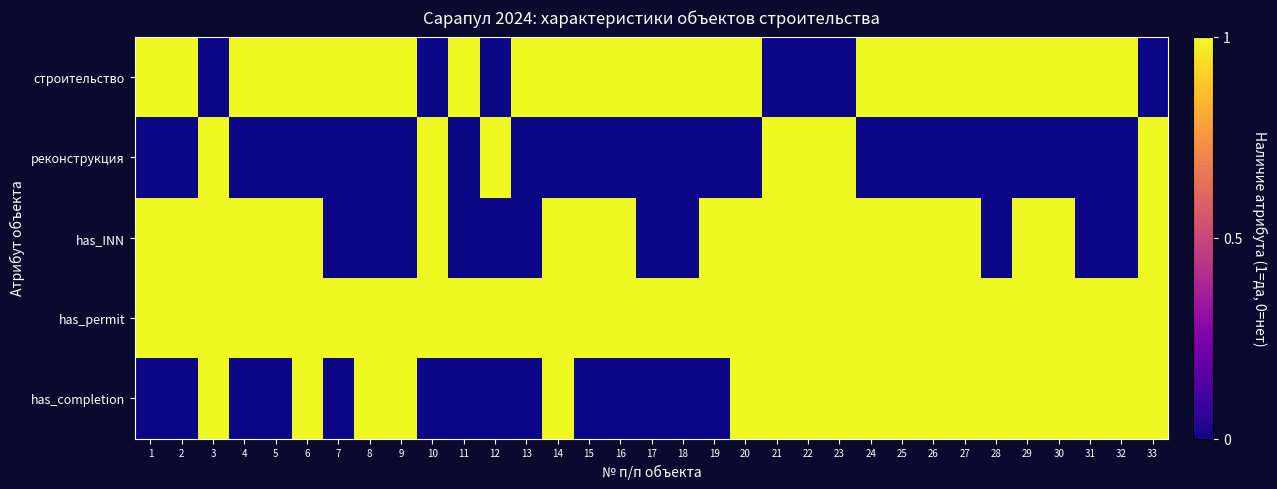

Reading left to right, what are all the values shown in this chart?

строительство: 1=1	2=1	3=0	4=1	5=1	6=1	7=1	8=1	9=1	10=0	11=1	12=0	13=1	14=1	15=1	16=1	17=1	18=1	19=1	20=1	21=0	22=0	23=0	24=1	25=1	26=1	27=1	28=1	29=1	30=1	31=1	32=1	33=0
реконструкция: 1=0	2=0	3=1	4=0	5=0	6=0	7=0	8=0	9=0	10=1	11=0	12=1	13=0	14=0	15=0	16=0	17=0	18=0	19=0	20=0	21=1	22=1	23=1	24=0	25=0	26=0	27=0	28=0	29=0	30=0	31=0	32=0	33=1
has_INN: 1=1	2=1	3=1	4=1	5=1	6=1	7=0	8=0	9=0	10=1	11=0	12=0	13=0	14=1	15=1	16=1	17=0	18=0	19=1	20=1	21=1	22=1	23=1	24=1	25=1	26=1	27=1	28=0	29=1	30=1	31=0	32=0	33=1
has_permit: 1=1	2=1	3=1	4=1	5=1	6=1	7=1	8=1	9=1	10=1	11=1	12=1	13=1	14=1	15=1	16=1	17=1	18=1	19=1	20=1	21=1	22=1	23=1	24=1	25=1	26=1	27=1	28=1	29=1	30=1	31=1	32=1	33=1
has_completion: 1=0	2=0	3=1	4=0	5=0	6=1	7=0	8=1	9=1	10=0	11=0	12=0	13=0	14=1	15=0	16=0	17=0	18=0	19=0	20=1	21=1	22=1	23=1	24=1	25=1	26=1	27=1	28=1	29=1	30=1	31=1	32=1	33=1